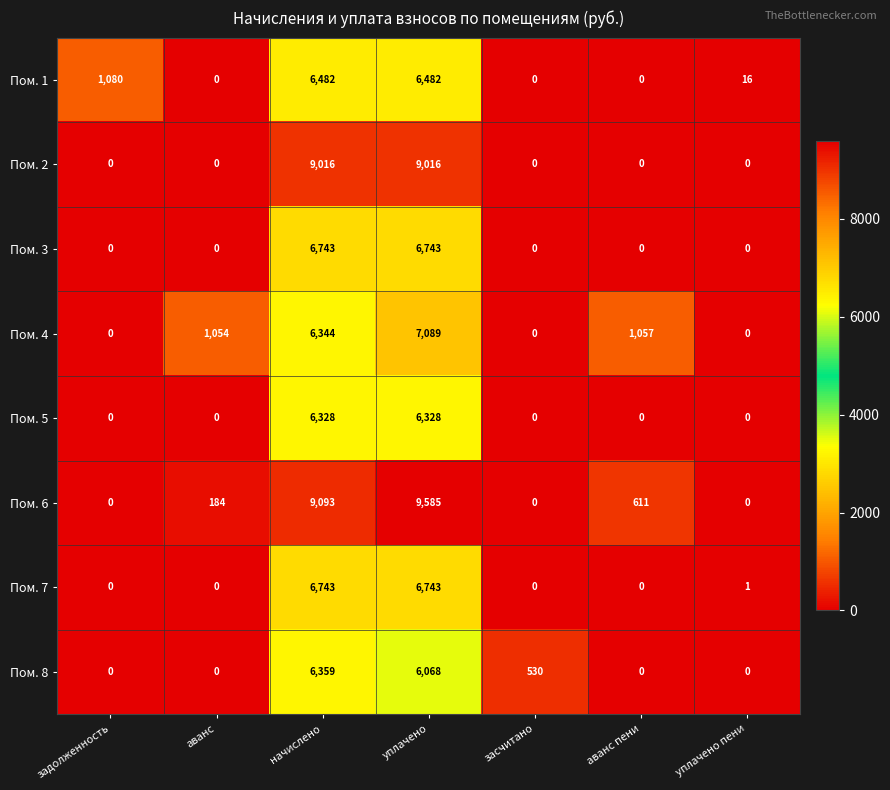

What is the difference between the maximum and second lowest values in the Пом. 6 series?

9585